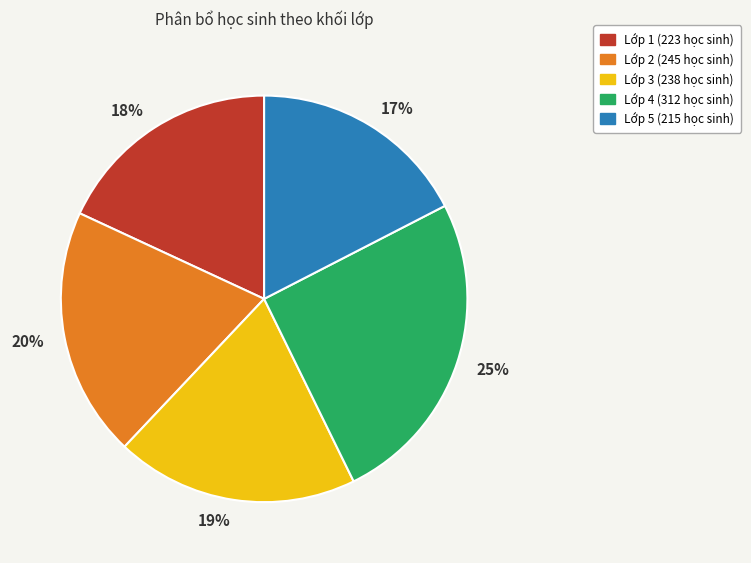

Count the number of slices in the pie.

5